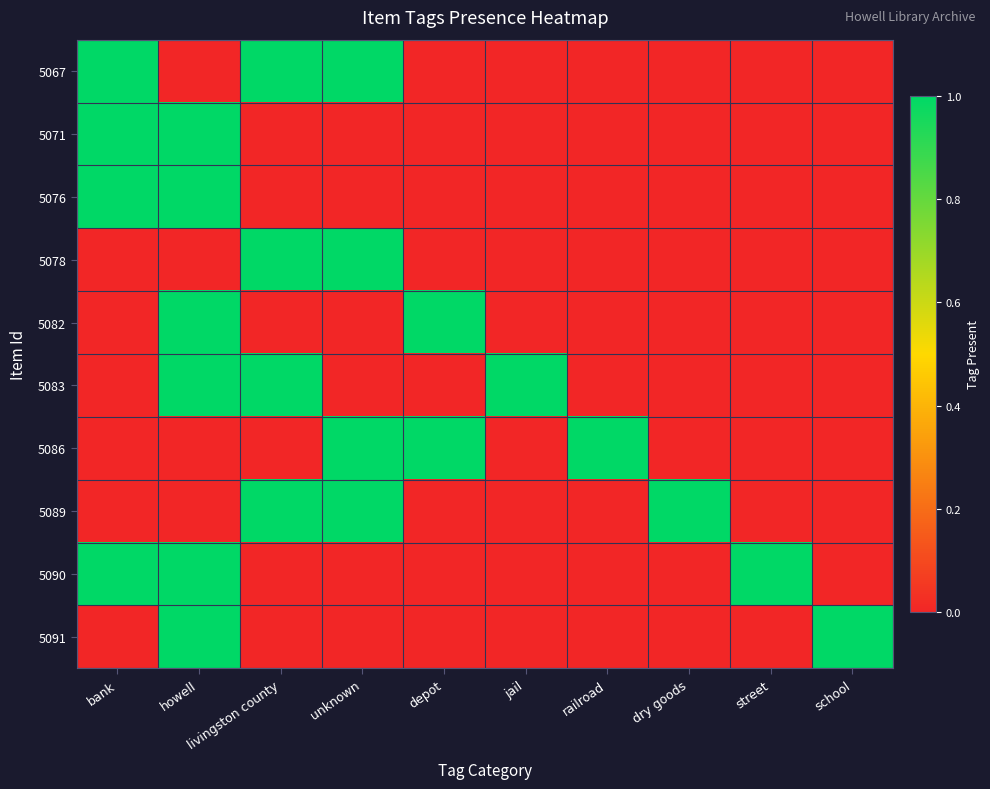

Reading right to left, what are all the values shown in this chart?

5067: school=0	street=0	dry goods=0	railroad=0	jail=0	depot=0	unknown=1	livingston county=1	howell=0	bank=1
5071: school=0	street=0	dry goods=0	railroad=0	jail=0	depot=0	unknown=0	livingston county=0	howell=1	bank=1
5076: school=0	street=0	dry goods=0	railroad=0	jail=0	depot=0	unknown=0	livingston county=0	howell=1	bank=1
5078: school=0	street=0	dry goods=0	railroad=0	jail=0	depot=0	unknown=1	livingston county=1	howell=0	bank=0
5082: school=0	street=0	dry goods=0	railroad=0	jail=0	depot=1	unknown=0	livingston county=0	howell=1	bank=0
5083: school=0	street=0	dry goods=0	railroad=0	jail=1	depot=0	unknown=0	livingston county=1	howell=1	bank=0
5086: school=0	street=0	dry goods=0	railroad=1	jail=0	depot=1	unknown=1	livingston county=0	howell=0	bank=0
5089: school=0	street=0	dry goods=1	railroad=0	jail=0	depot=0	unknown=1	livingston county=1	howell=0	bank=0
5090: school=0	street=1	dry goods=0	railroad=0	jail=0	depot=0	unknown=0	livingston county=0	howell=1	bank=1
5091: school=1	street=0	dry goods=0	railroad=0	jail=0	depot=0	unknown=0	livingston county=0	howell=1	bank=0